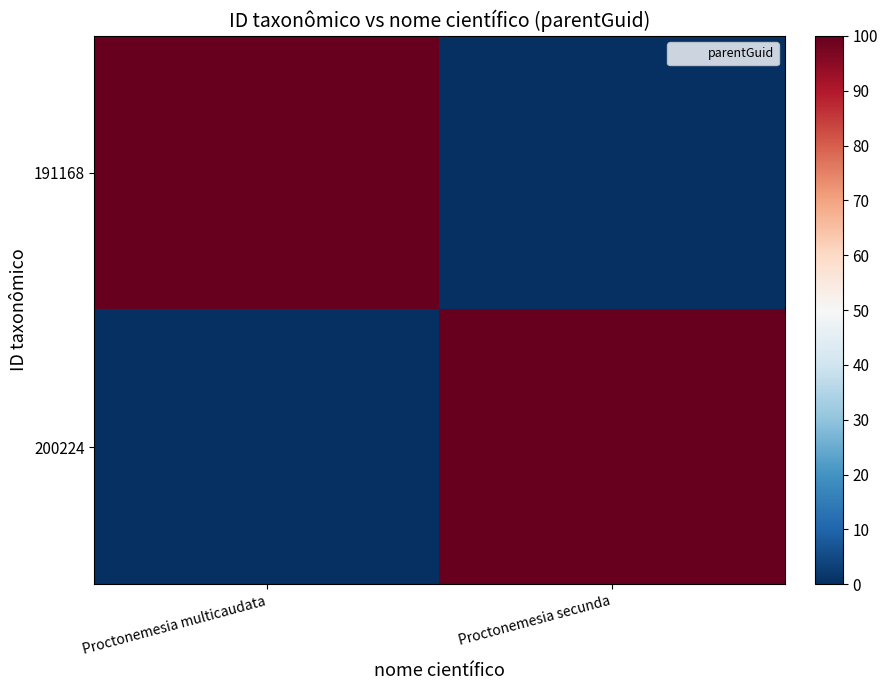

What is the total value across all series at Proctonemesia secunda?

100